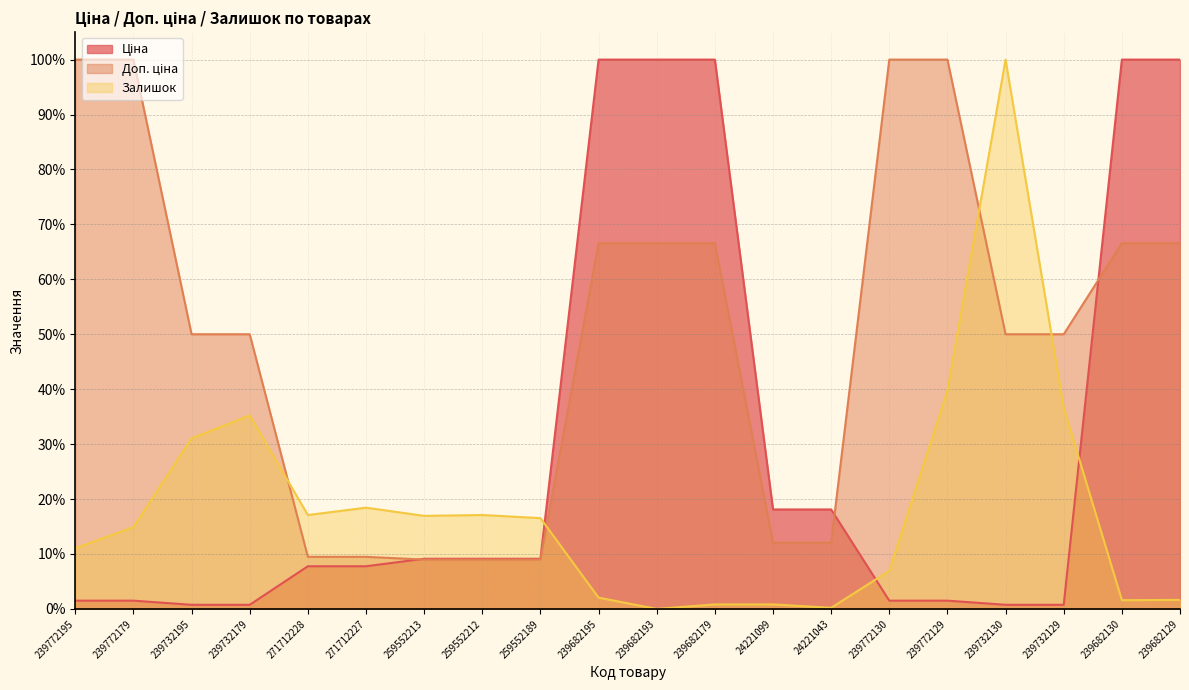

List the labels in order of Ціна value, smallest first.

239732195, 239732179, 239732130, 239732129, 239772195, 239772179, 239772130, 239772129, 271712228, 271712227, 259552213, 259552212, 259552189, 24221099, 24221043, 239682195, 239682193, 239682179, 239682130, 239682129